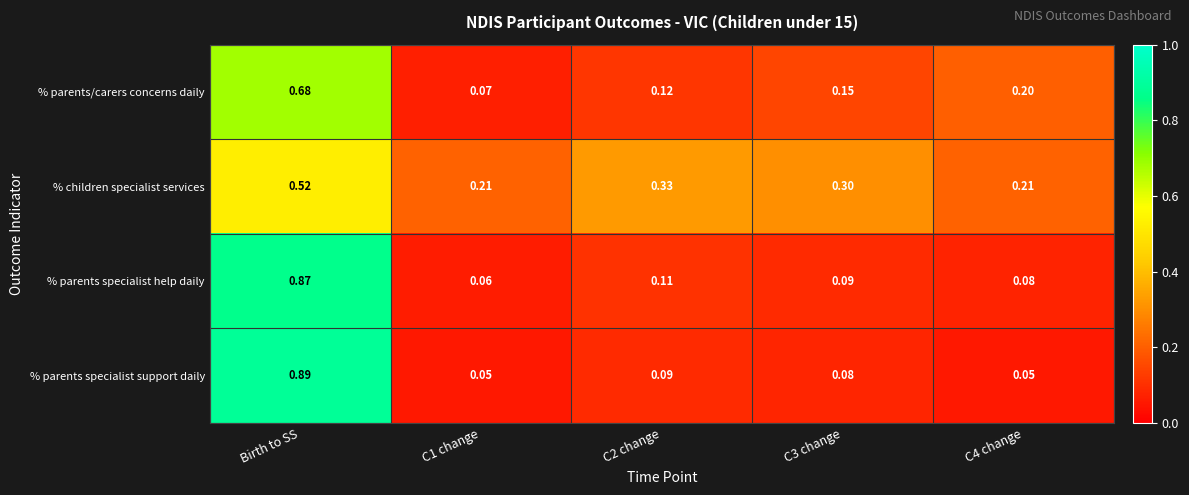

Which series changed the most between Birth to SS and C3 change?

% parents specialist support daily